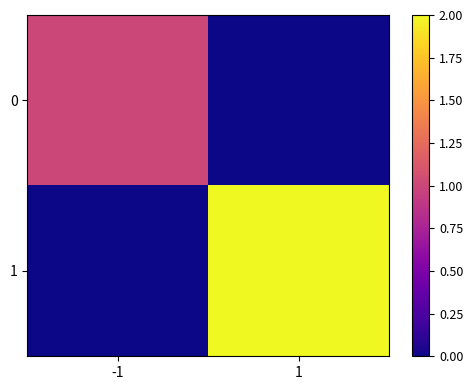

At which category does the chart reach its minimum across all series?

1